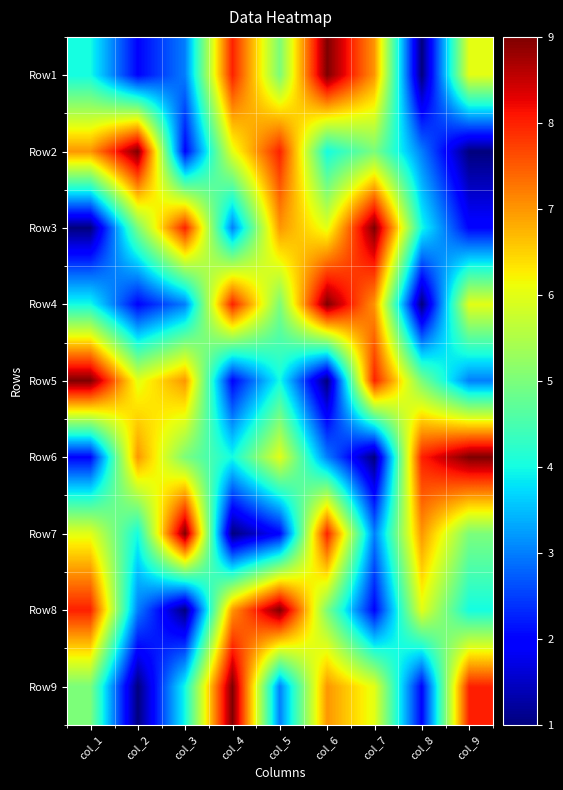

Reading left to right, transcribe all the data shown in this chart.

Row1: col_1=4	col_2=2	col_3=3	col_4=8	col_5=5	col_6=9	col_7=7	col_8=1	col_9=6
Row2: col_1=7	col_2=9	col_3=2	col_4=6	col_5=8	col_6=4	col_7=5	col_8=3	col_9=1
Row3: col_1=1	col_2=5	col_3=8	col_4=3	col_5=7	col_6=6	col_7=9	col_8=4	col_9=2
Row4: col_1=4	col_2=2	col_3=3	col_4=8	col_5=5	col_6=9	col_7=7	col_8=1	col_9=6
Row5: col_1=9	col_2=6	col_3=7	col_4=2	col_5=4	col_6=1	col_7=8	col_8=5	col_9=3
Row6: col_1=2	col_2=7	col_3=5	col_4=4	col_5=6	col_6=3	col_7=1	col_8=8	col_9=9
Row7: col_1=6	col_2=4	col_3=9	col_4=1	col_5=2	col_6=8	col_7=3	col_8=7	col_9=5
Row8: col_1=8	col_2=3	col_3=1	col_4=7	col_5=9	col_6=5	col_7=2	col_8=6	col_9=4
Row9: col_1=5	col_2=1	col_3=4	col_4=9	col_5=3	col_6=7	col_7=6	col_8=2	col_9=8